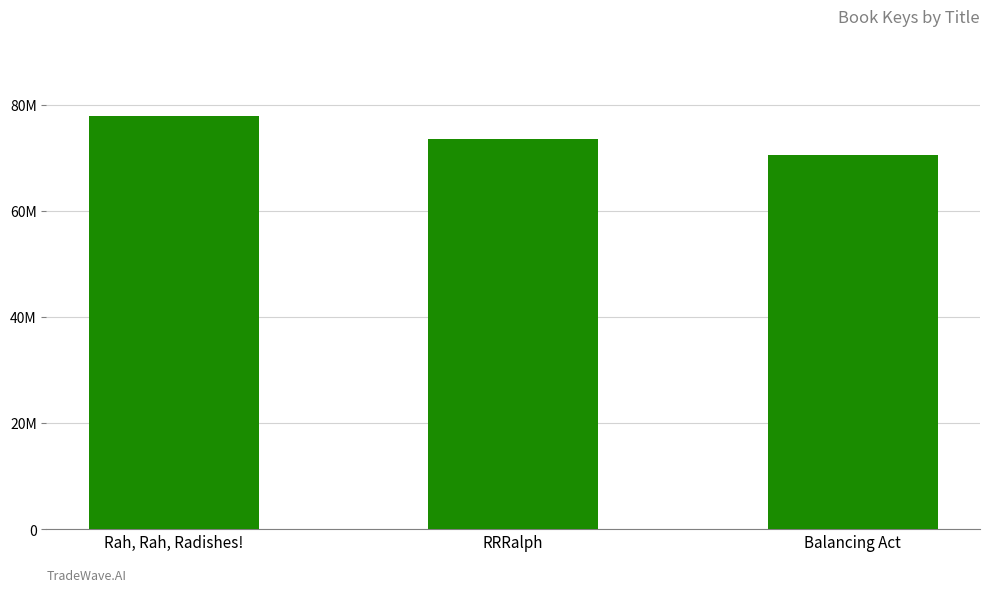

Reading left to right, extract all data points from this chart.

77929263	73606326	70624352